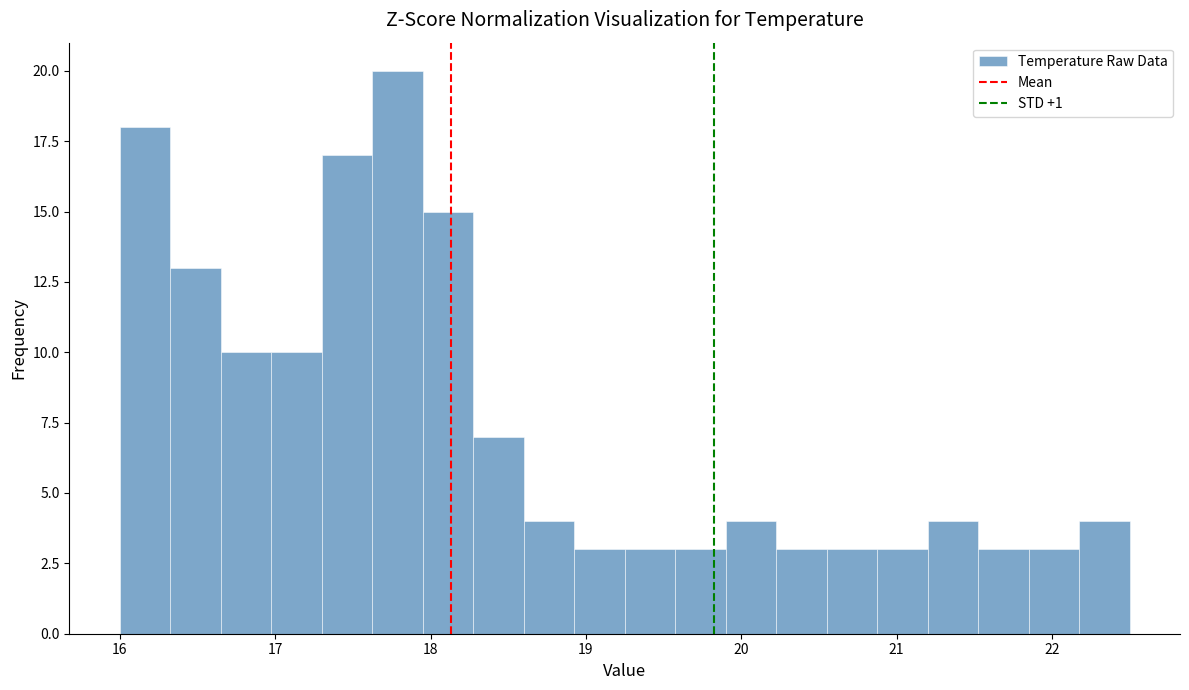

Around what value on the x-axis is the tallest bar? Give the approximate position of its centre, as read against the axis.

17.8